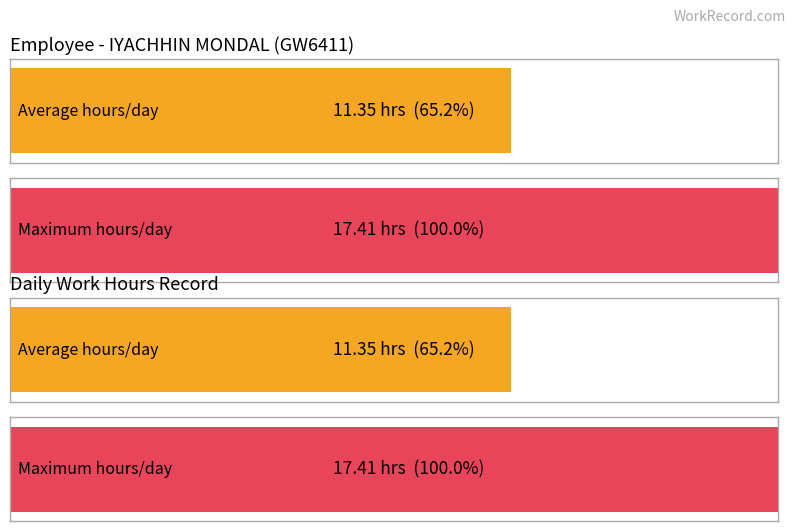

Is the value of Max Hours at 20 greater than the value of Avg Hours at 19?

Yes